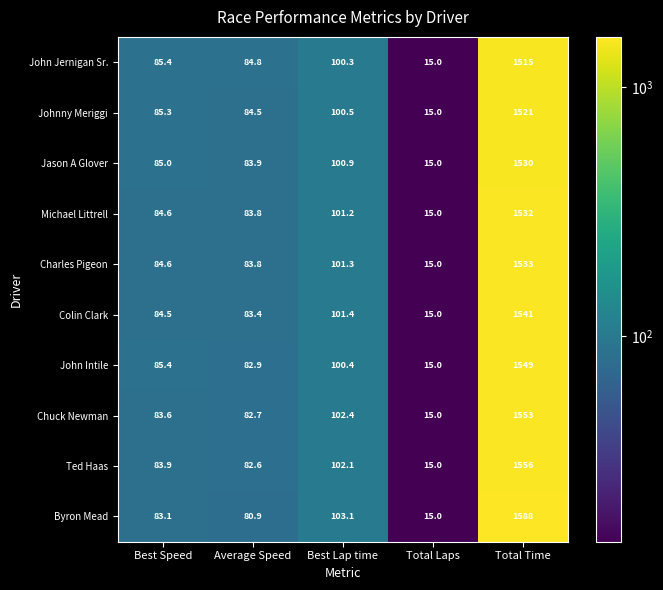

What is the spread (max minus min) of values at Best Speed?

2.3